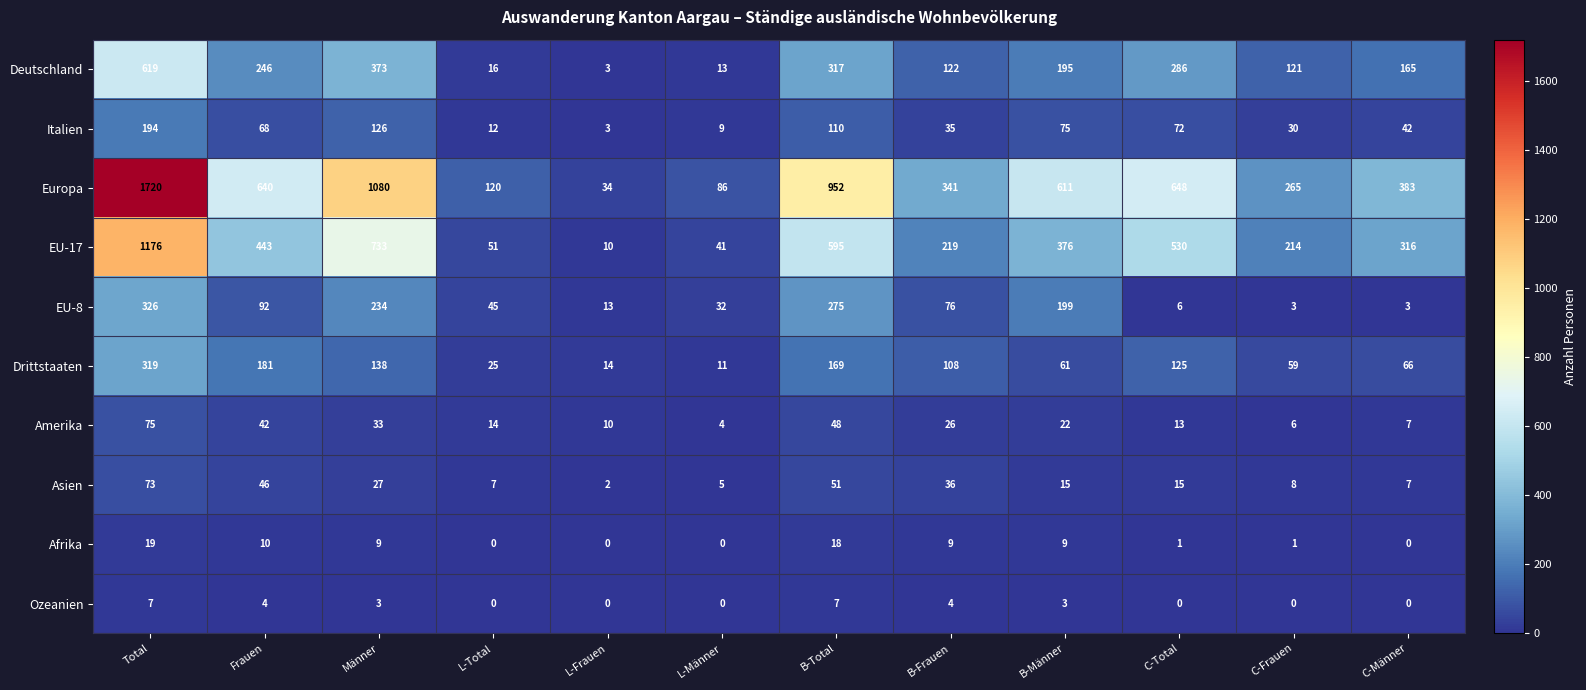

Is it true that EU-8 equals 22 at L-Total?

False